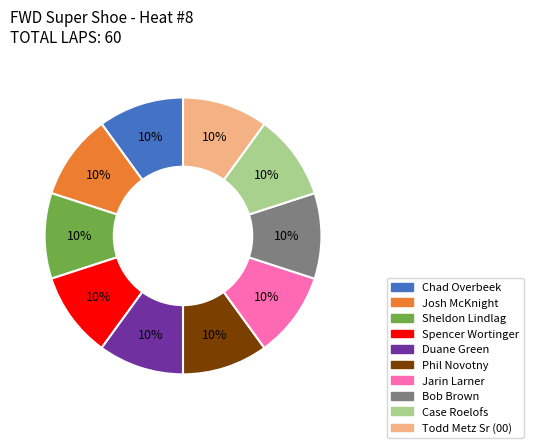

Is there any slice that represents more than half of the pie?

No